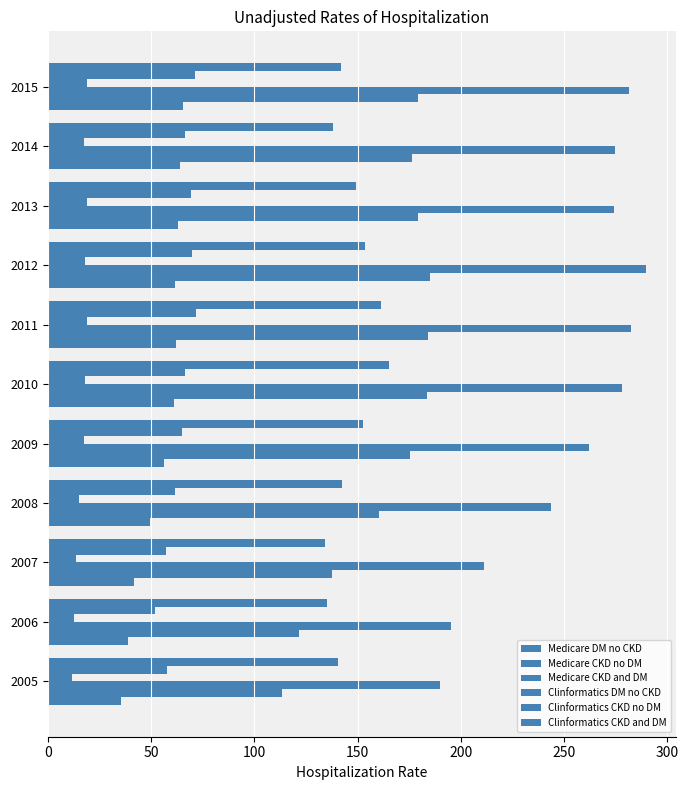

How many data points does each series have?

11